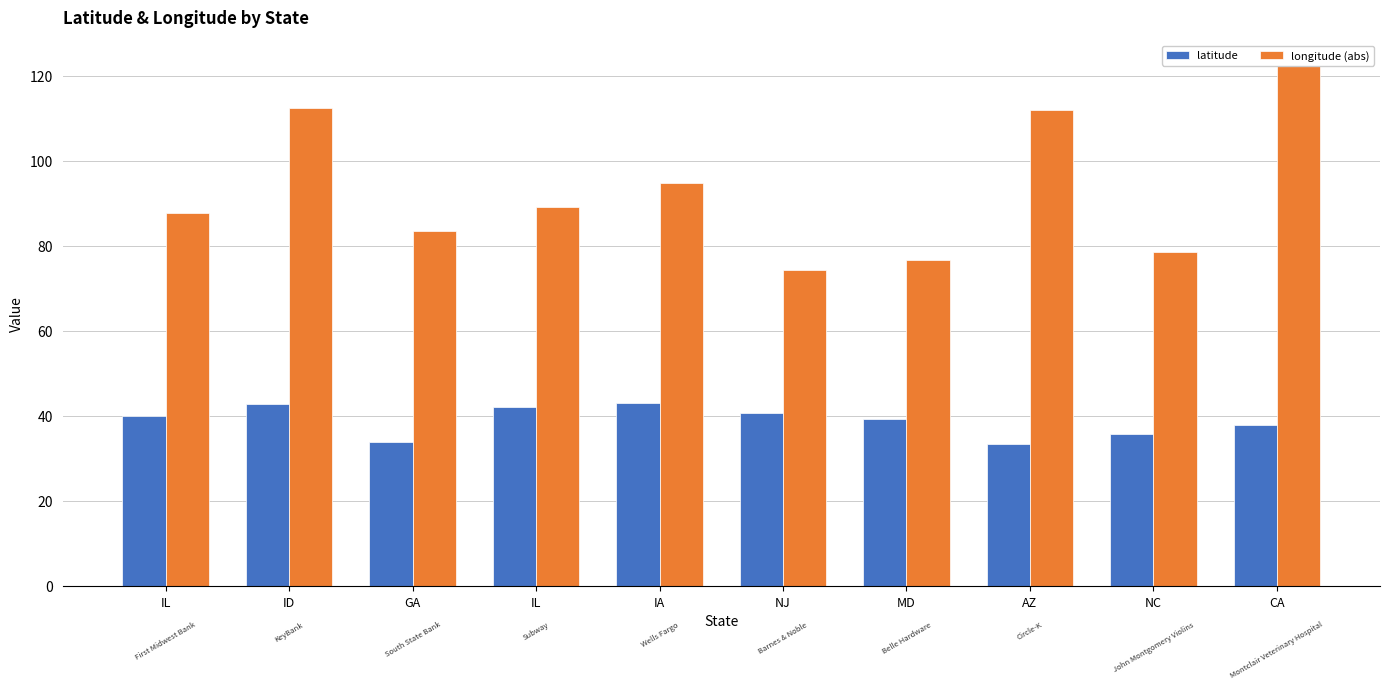

What are all the series names shown in the legend?

latitude, longitude (abs)